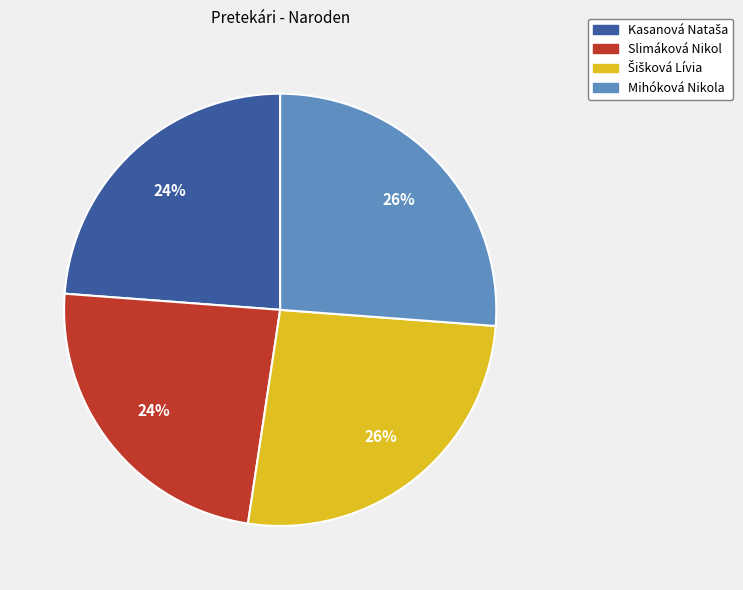

How many segments does this pie chart have?

4